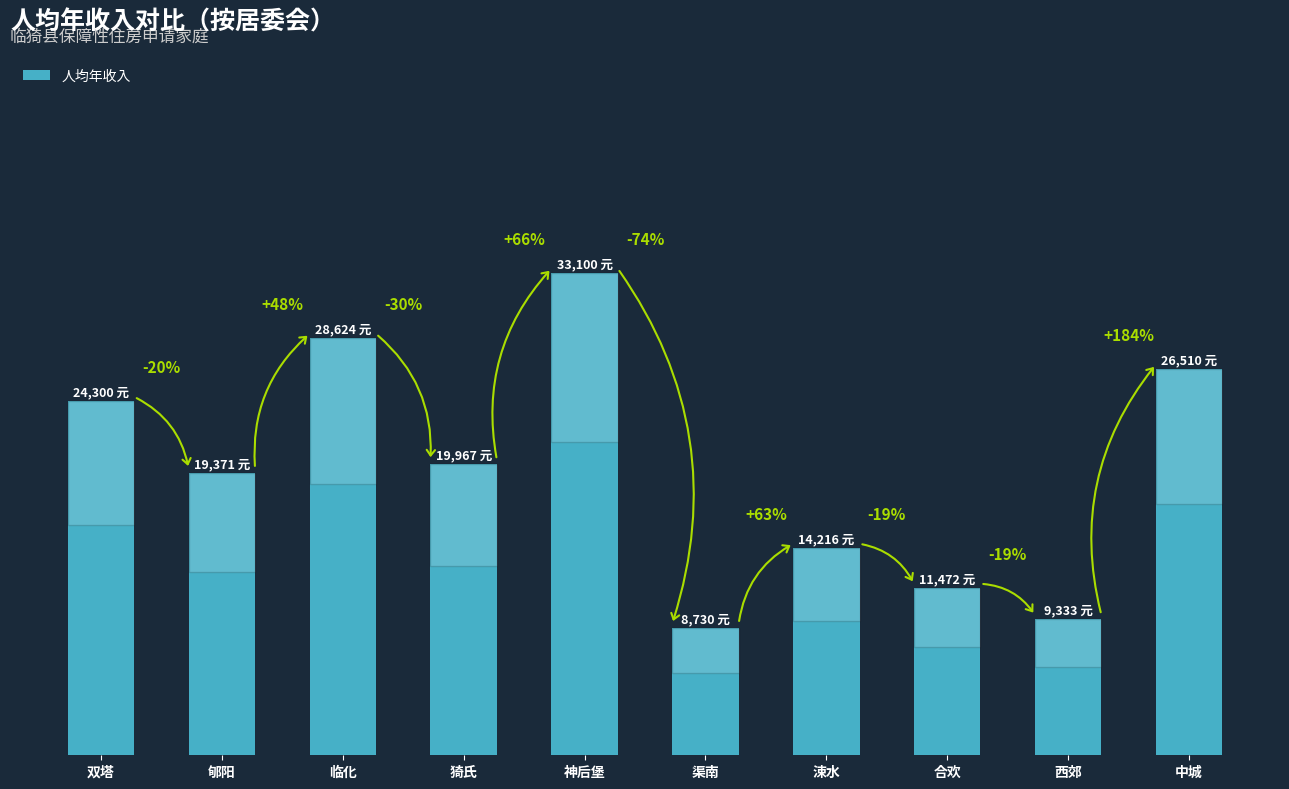

Does the chart contain any negative values?

No